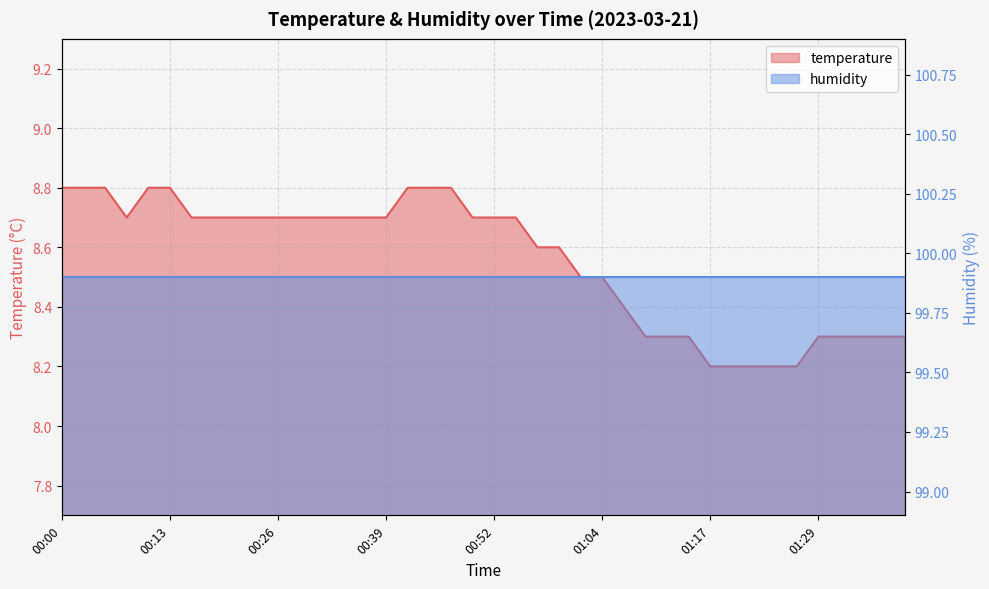

True or false: the data shows 8.8 at 00:41.

True